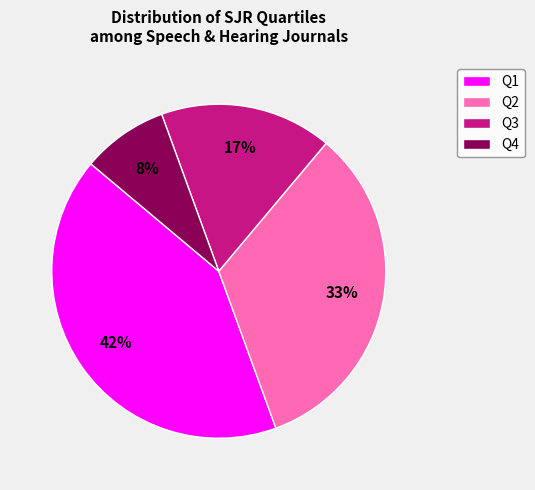

Is there a majority slice in this chart?

No